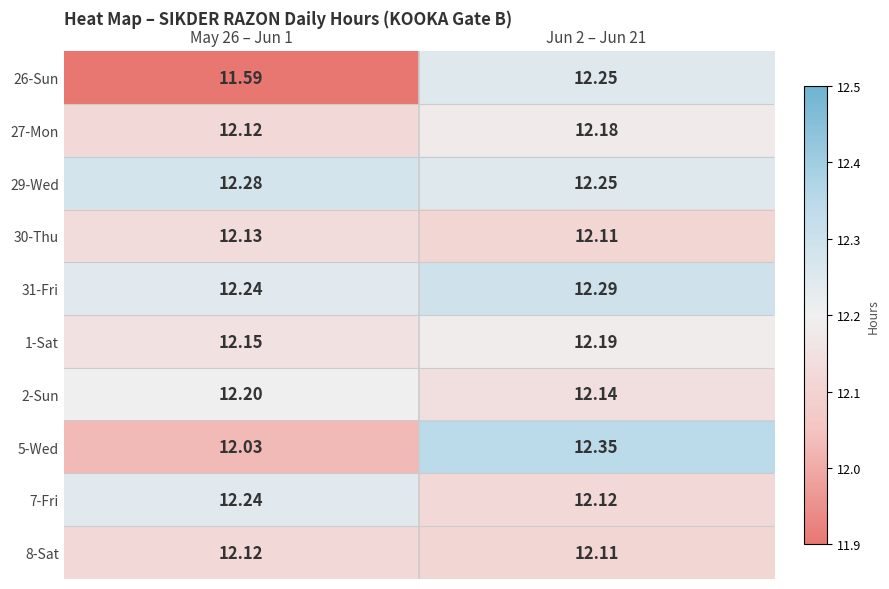

Between May 26 – Jun 1 and Jun 2 – Jun 21, which series saw the biggest shift?

26-Sun